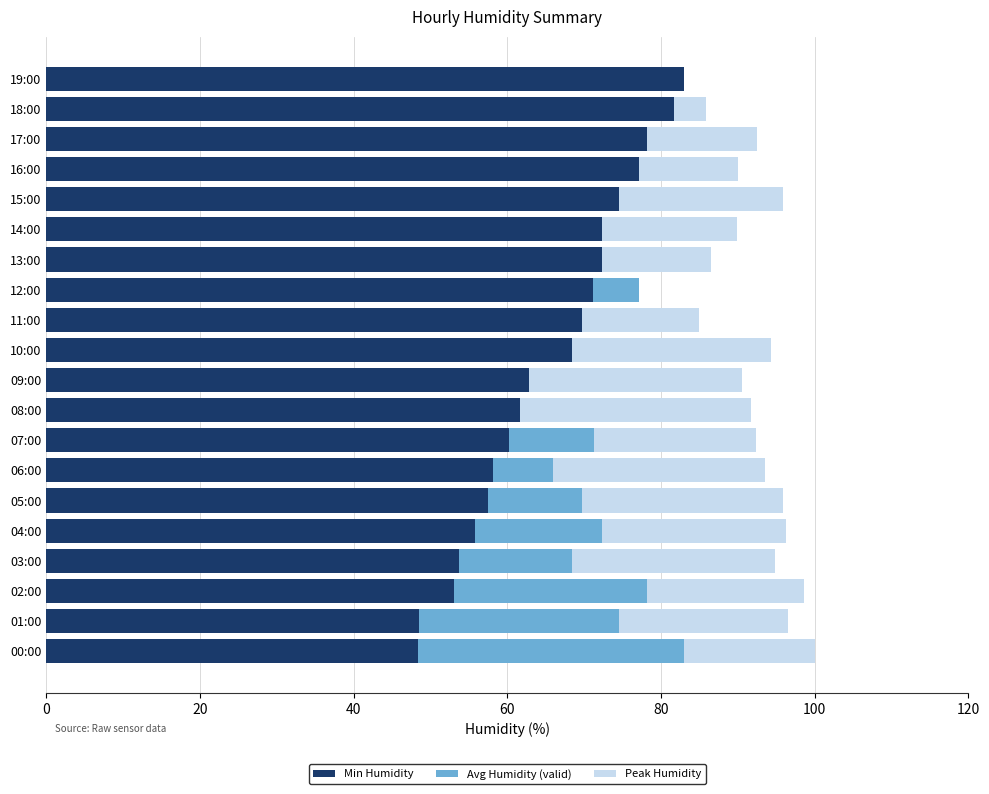

Is it true that Min Humidity equals 77.2 at 16:00?

True